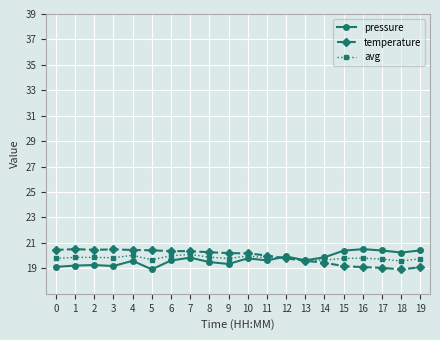

True or false: temperature has more than 0 points higher than both neighbors.

True